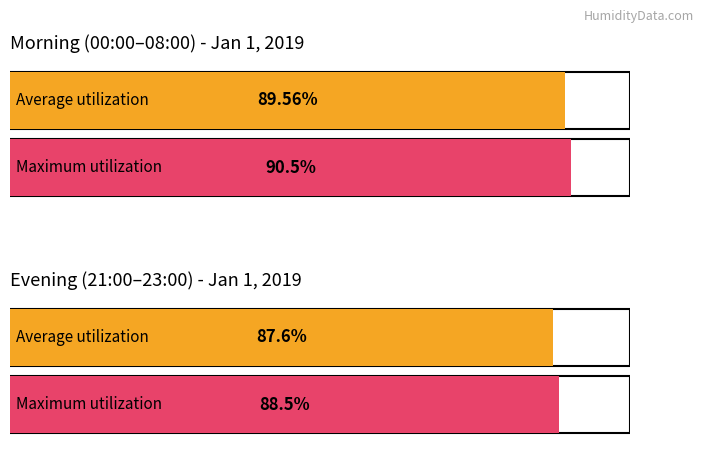

At 02:00, list the series in order from smallest to largest.

Average utilization, Maximum utilization